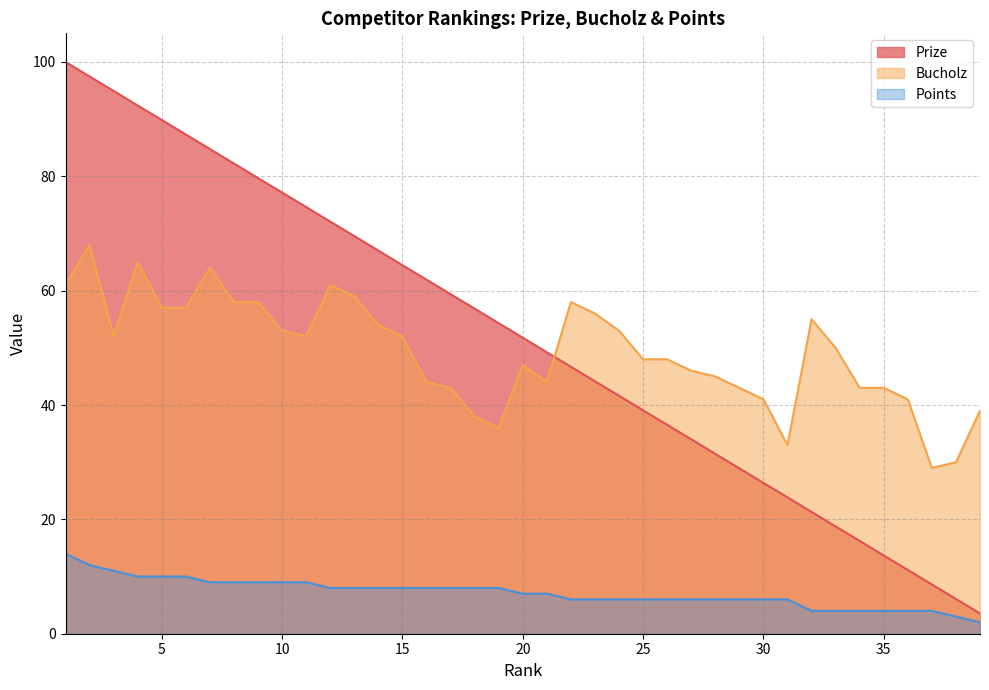

Read the Prize value at 13.

69.5